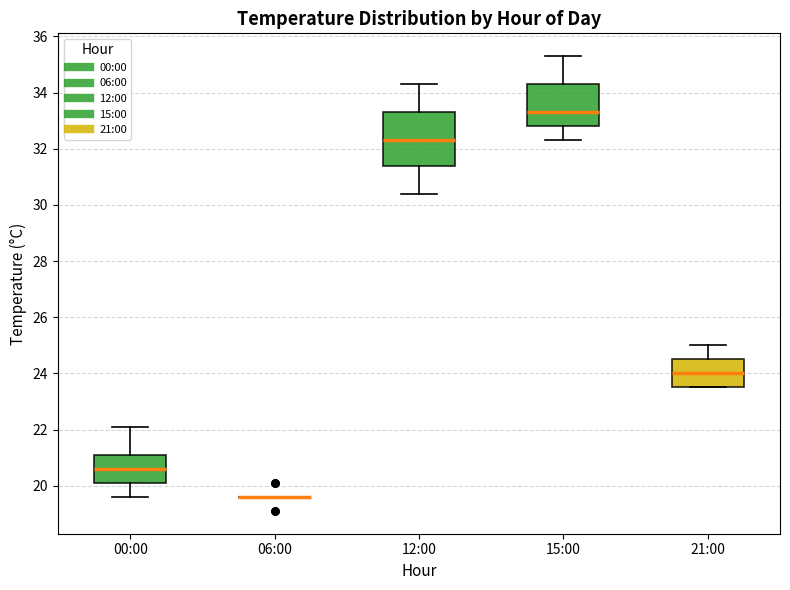

Reading left to right, read every box against the y-axis: the position of its median line, the range the box covers, and the ends of its whiskers. The values are not printed on the chart, so give them approximately, as read against the axis.

00:00: median 20.6, box 20.2 to 21.2, whiskers 19.6 to 22.2
06:00: box collapsed to a line at 19.6, whiskers 19.6 to 19.6
12:00: median 32.4, box 31.4 to 33.4, whiskers 30.4 to 34.4
15:00: median 33.4, box 32.8 to 34.4, whiskers 32.4 to 35.4
21:00: median 24.0, box 23.6 to 24.6, whiskers 23.6 to 25.0